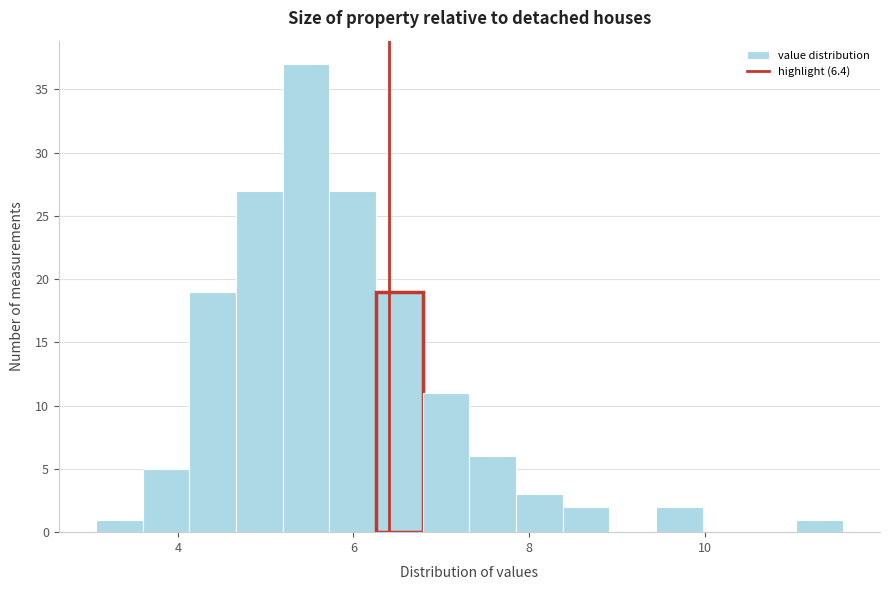

Around what value on the x-axis is the tallest bar? Give the approximate position of its centre, as read against the axis.

5.4